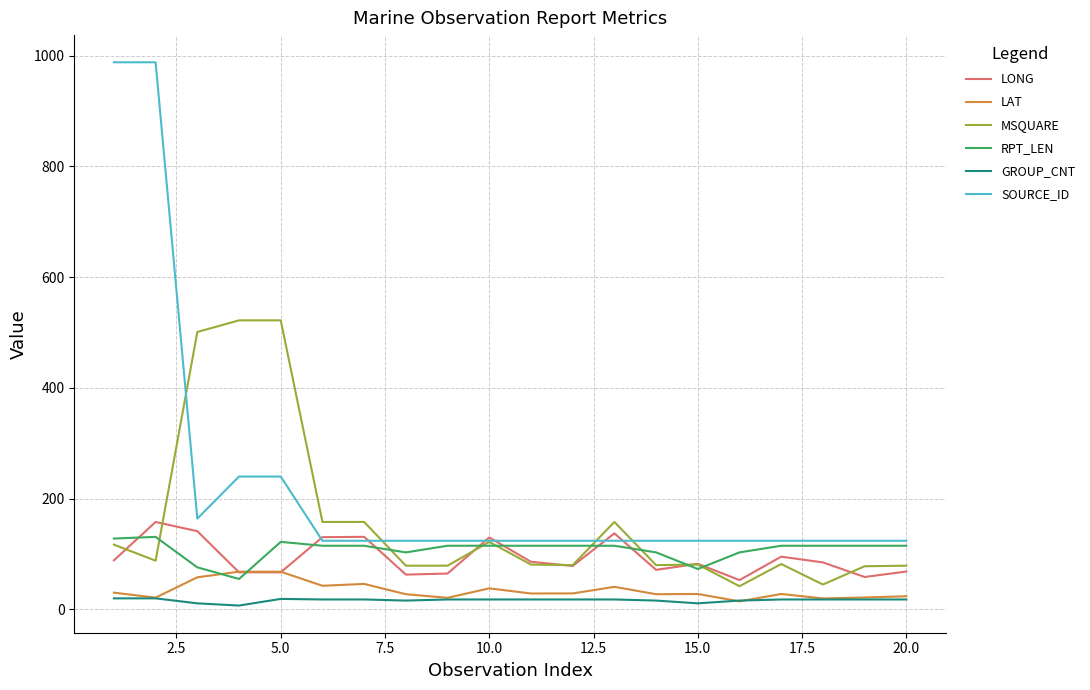

Does the chart have visible grid lines?

Yes